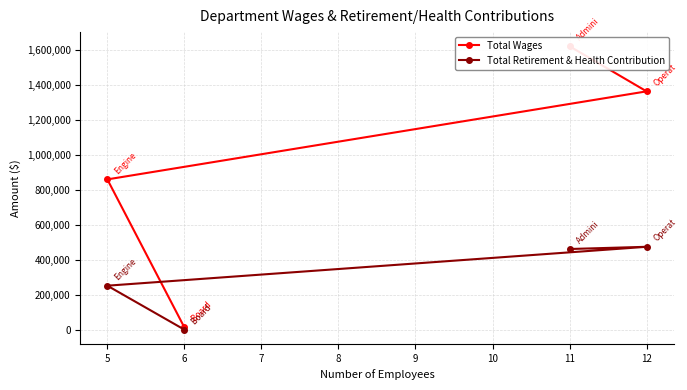

What are all the series names shown in the legend?

Total Wages, Total Retirement & Health Contribution